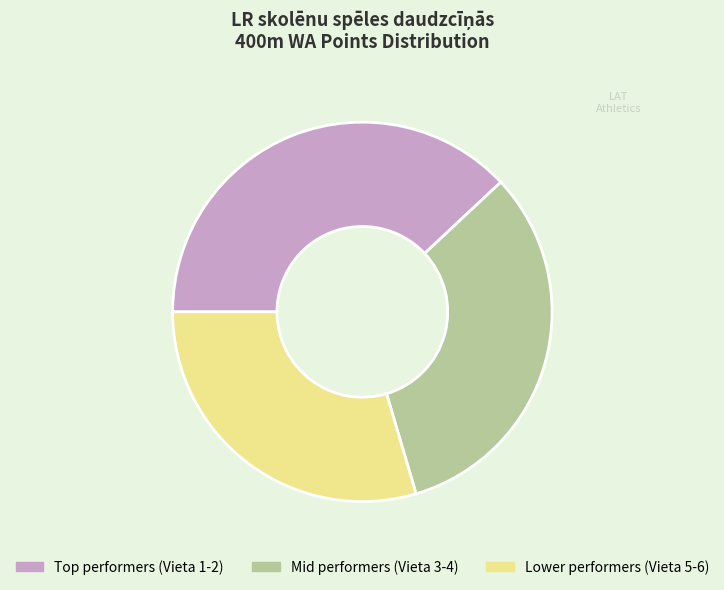

Rank the categories by value from lowest to highest.

Lower performers (Vieta 5-6), Mid performers (Vieta 3-4), Top performers (Vieta 1-2)